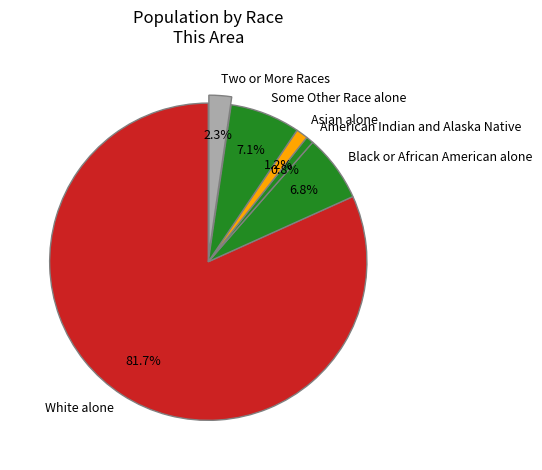

Does White alone represent more than half of the total?

Yes